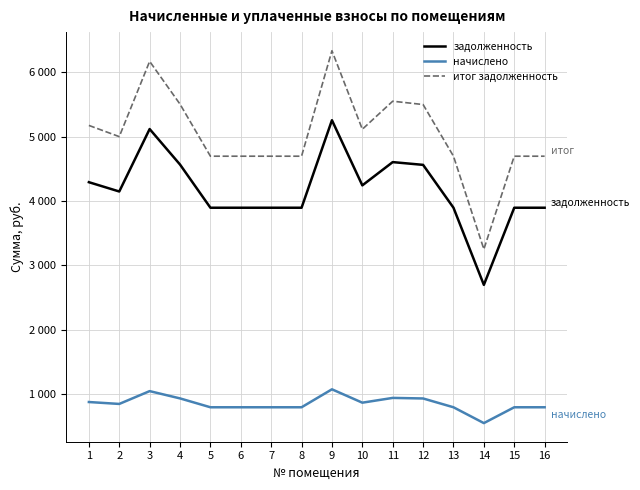

List the series in order of their overall mean, lowest first.

начислено, задолженность, итог задолженность